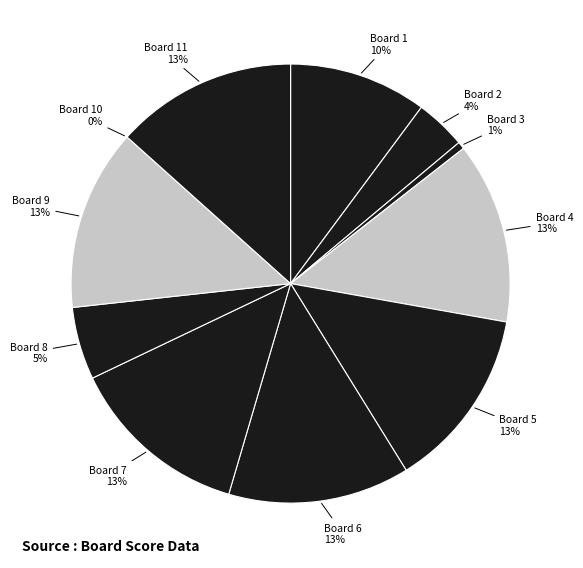

What is the largest slice in the pie chart?

4